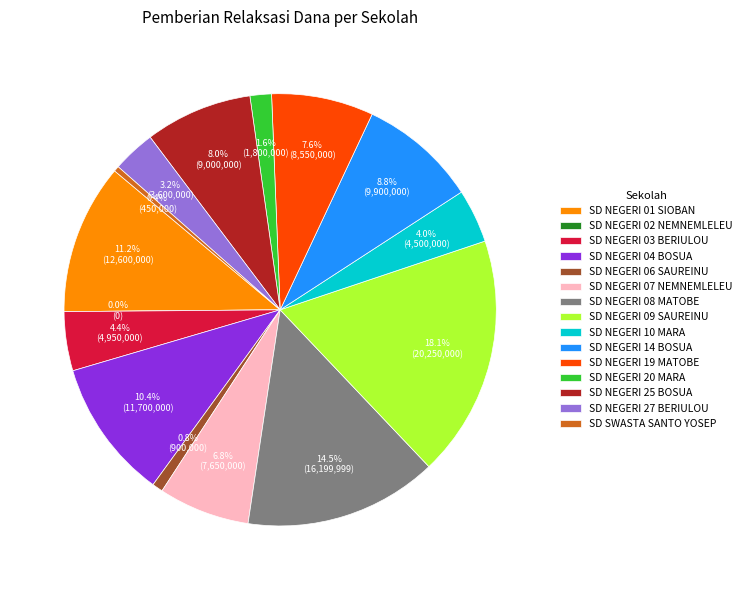

What percentage is the SD NEGERI 10 MARA slice, to the nearest percent?

4%